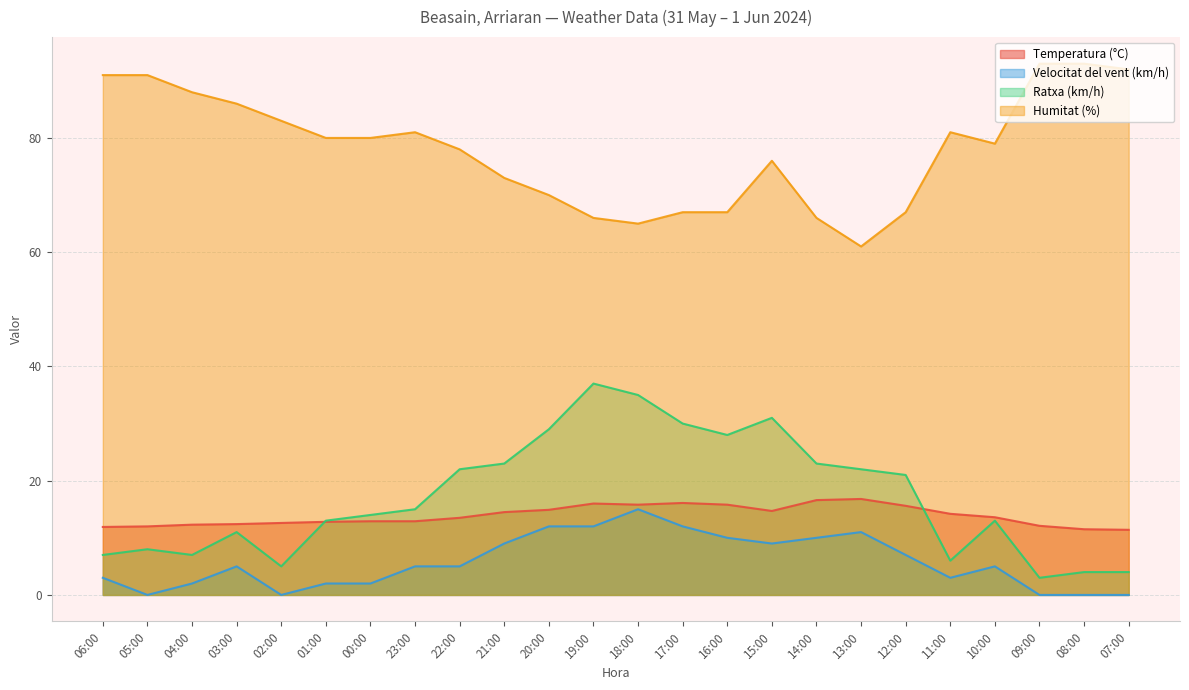

What is the sum of all Velocitat del vent (km/h) values?

139.0